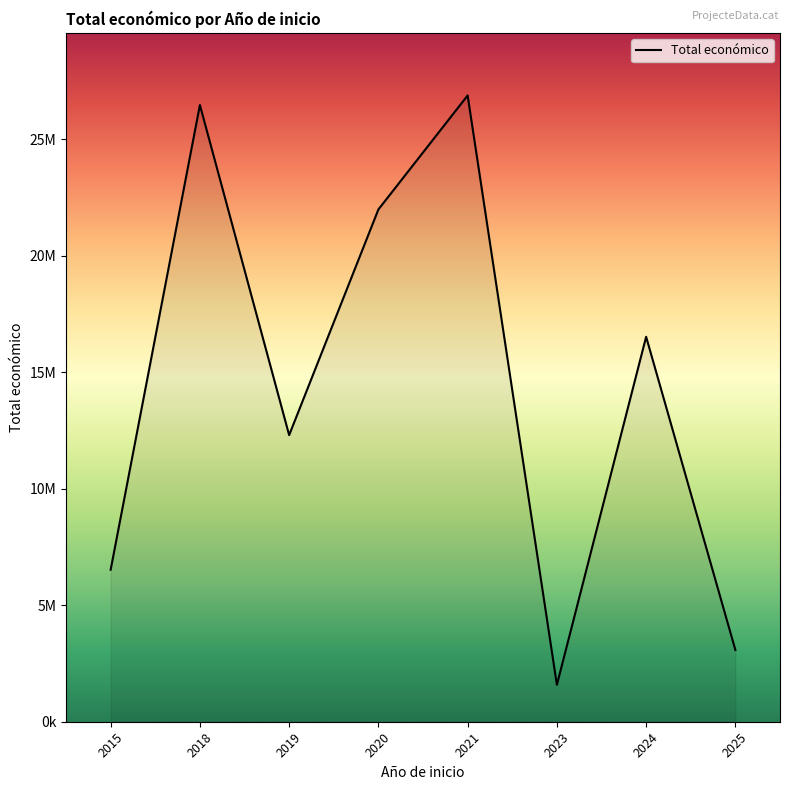

The value at 2021 is 6682304. True or false?

False